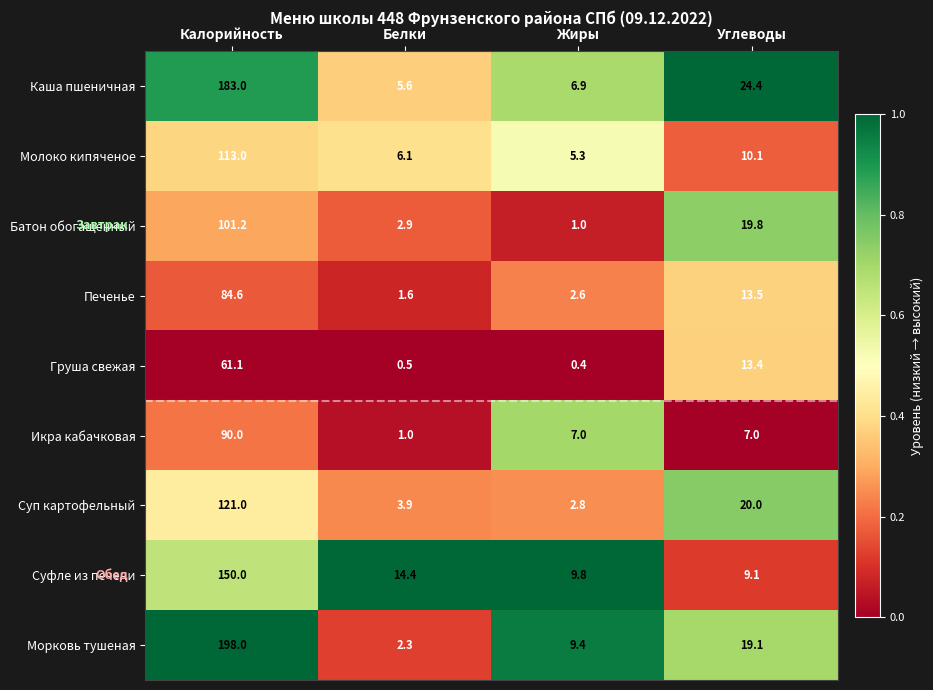

Where is Молоко кипяченое nearest to the value 59?

Углеводы